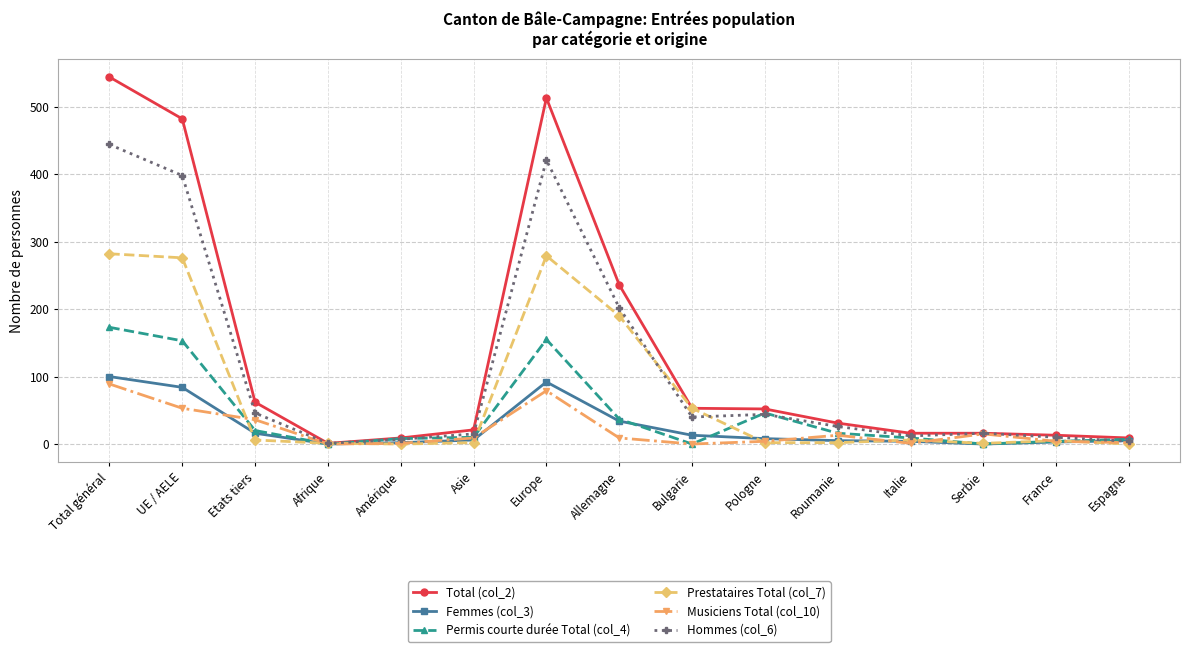

Where do Prestataires Total (col_7) and Permis courte durée Total (col_4) first cross each other?

UE / AELE and Etats tiers